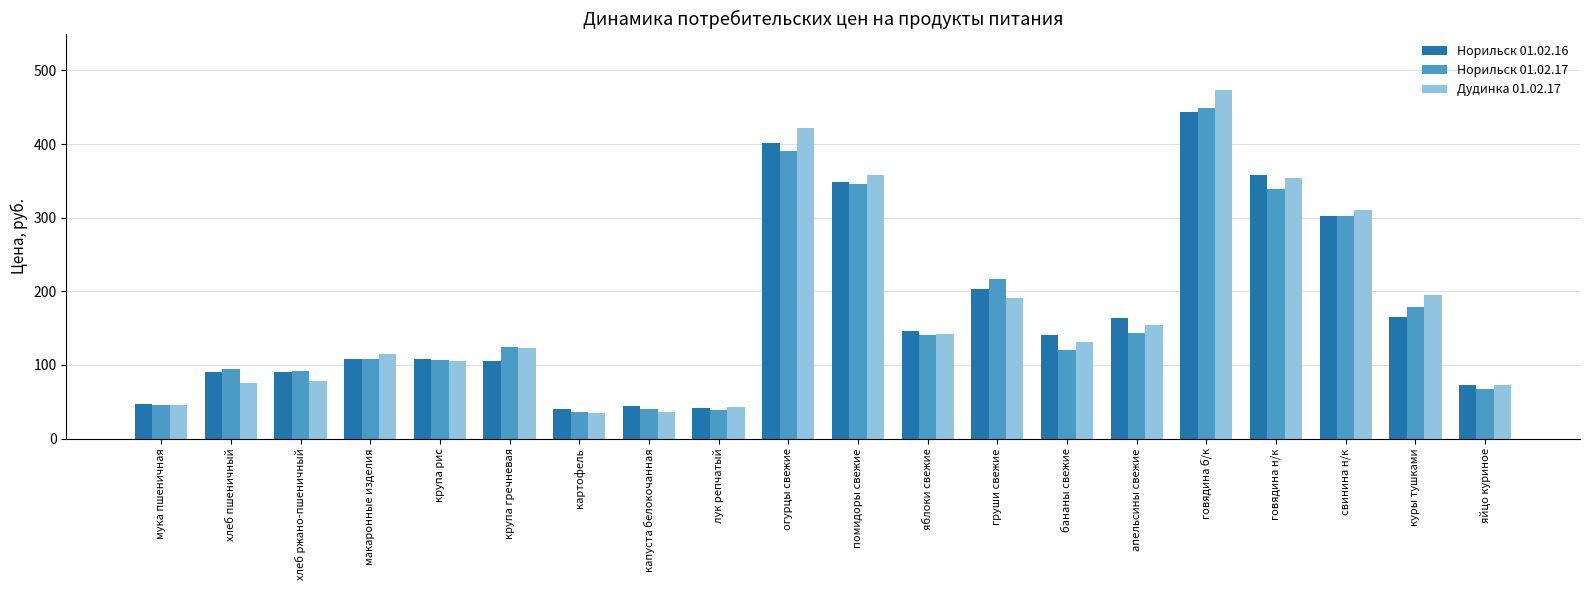

What position from the left is яйцо куриное?

20